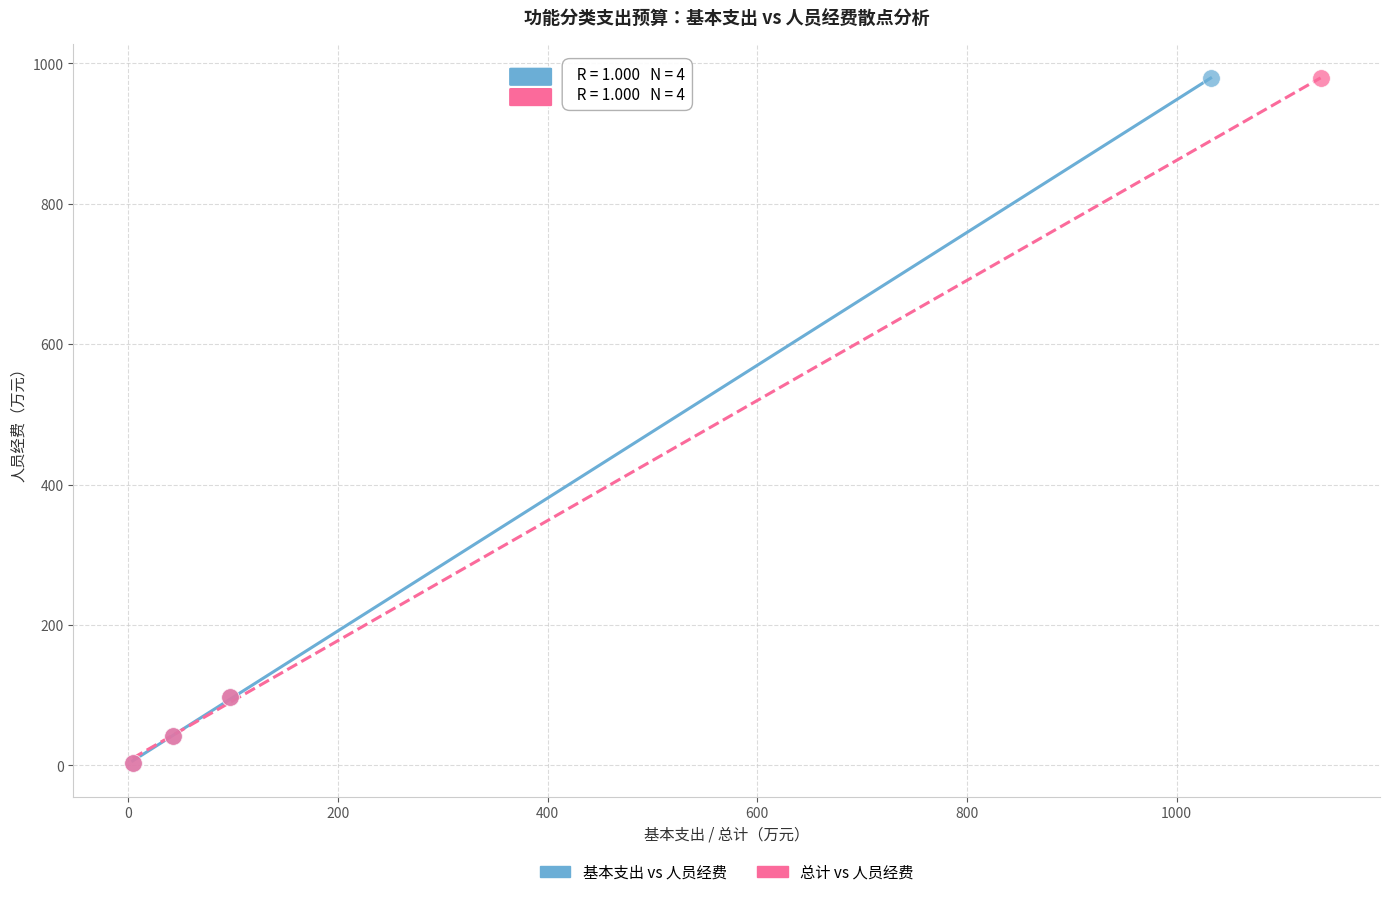

What are all the series names shown in the legend?

基本支出 vs 人员经费, 总计 vs 人员经费